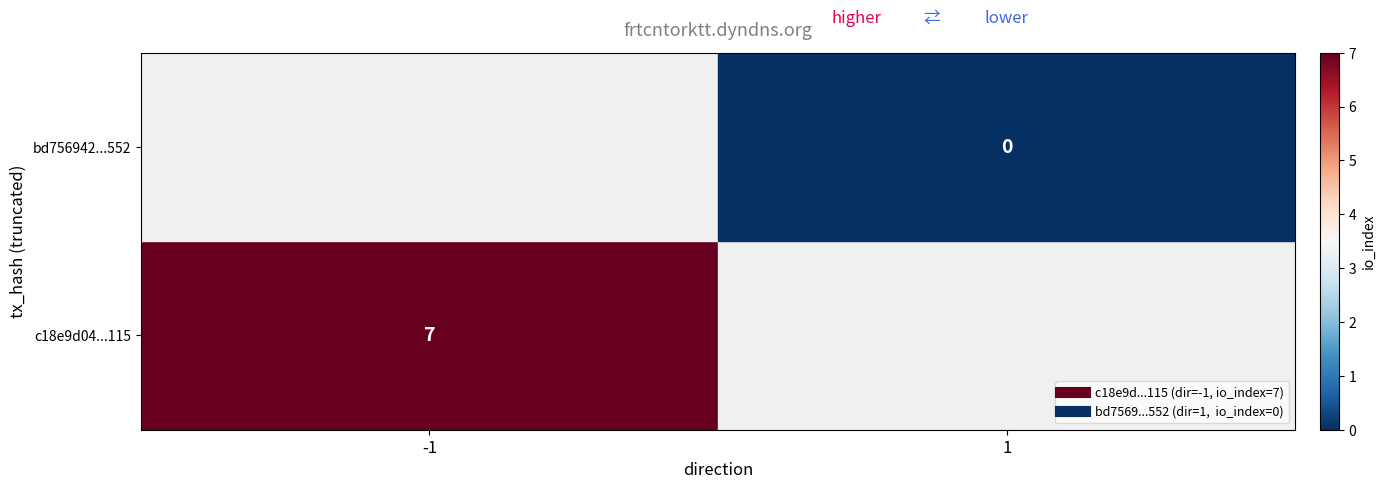

Which series changed the most between direction and io_index?

c18e9d04ca13966c42987d931222759c243e115